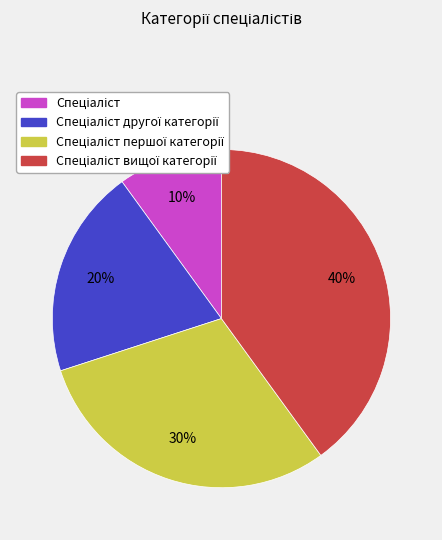

Is there a majority slice in this chart?

No